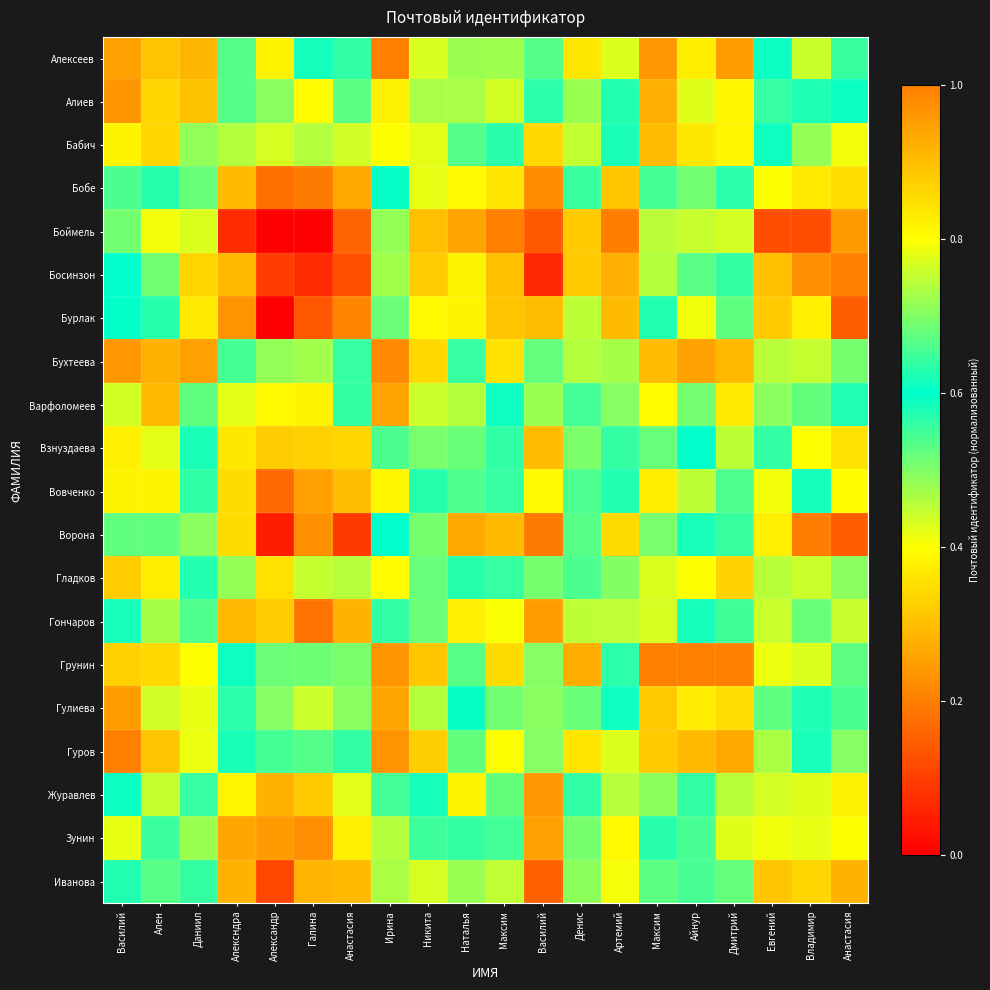

At how many categories does at least one series exceed 0?

20